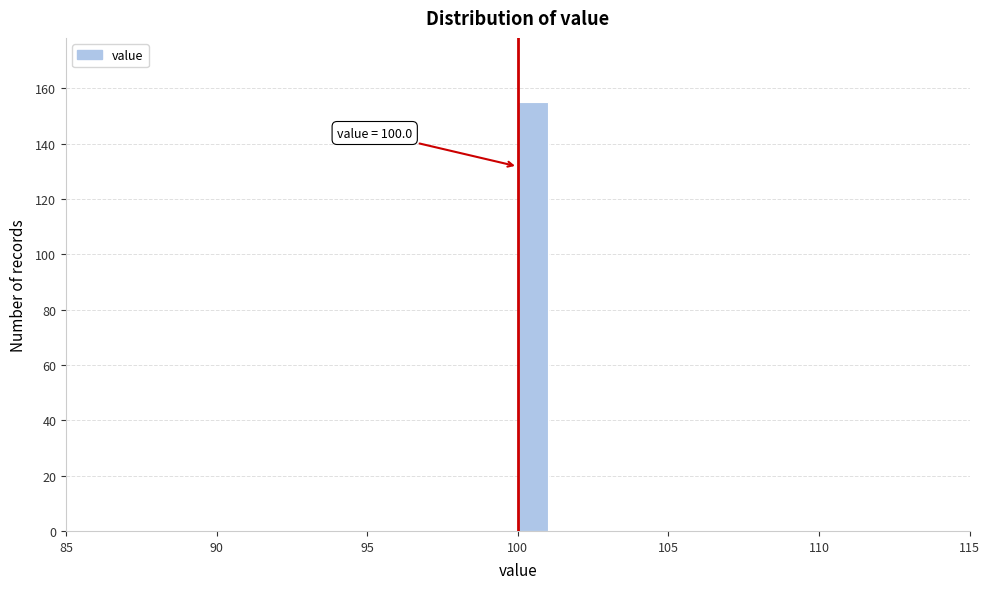

Around what value on the x-axis is the tallest bar? Give the approximate position of its centre, as read against the axis.

100.5